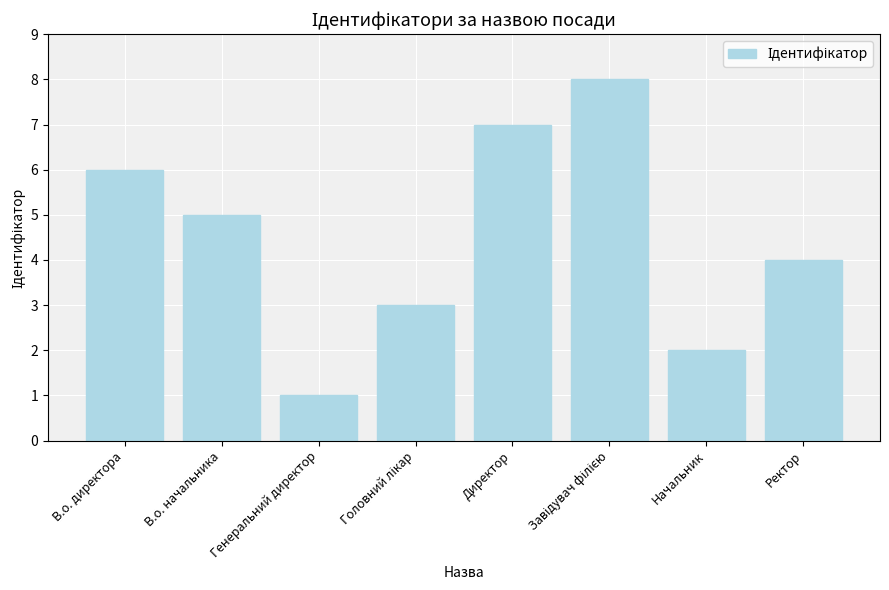

Which category has the lowest value across all series?

Генеральний директор